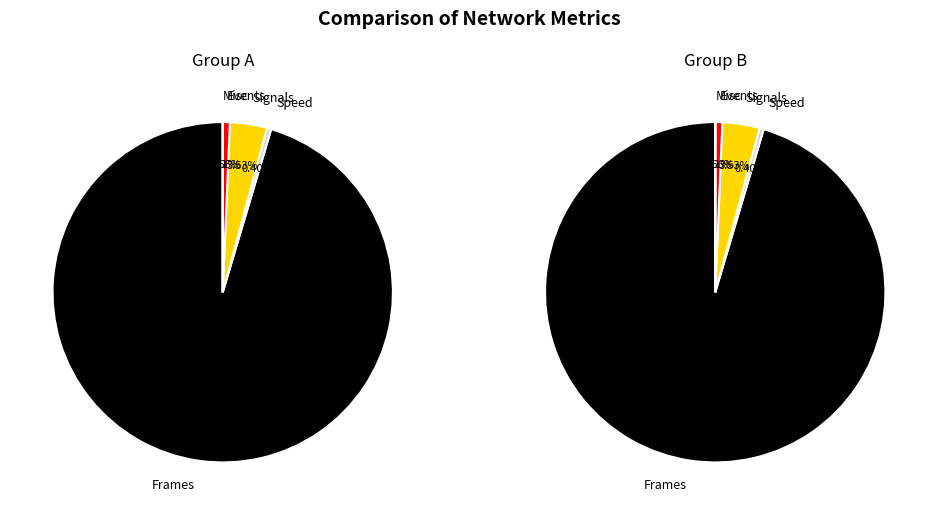

Combined, do 5 and 8 account for over 50%?

No